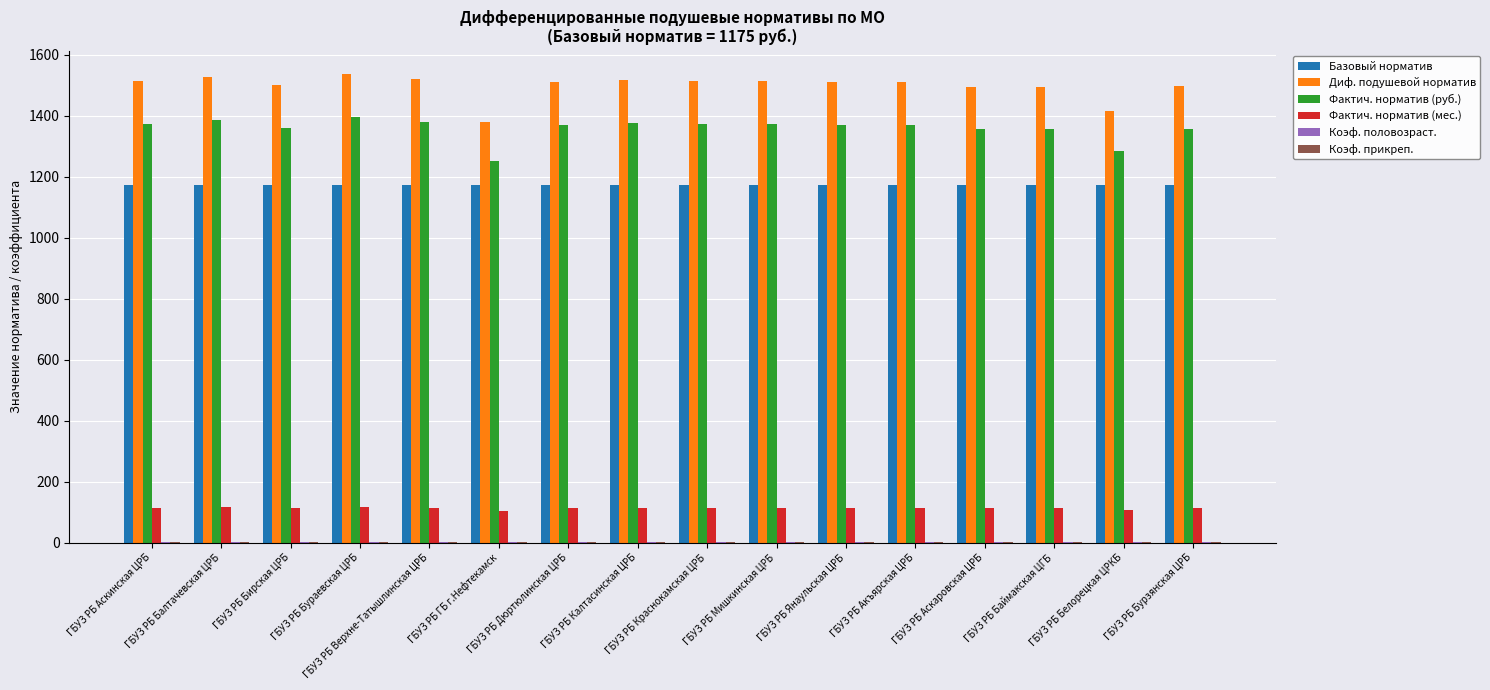

The Диф. подушевой норматив series shows 1510.3 at ГБУЗ РБ Янаульская ЦРБ. True or false?

True